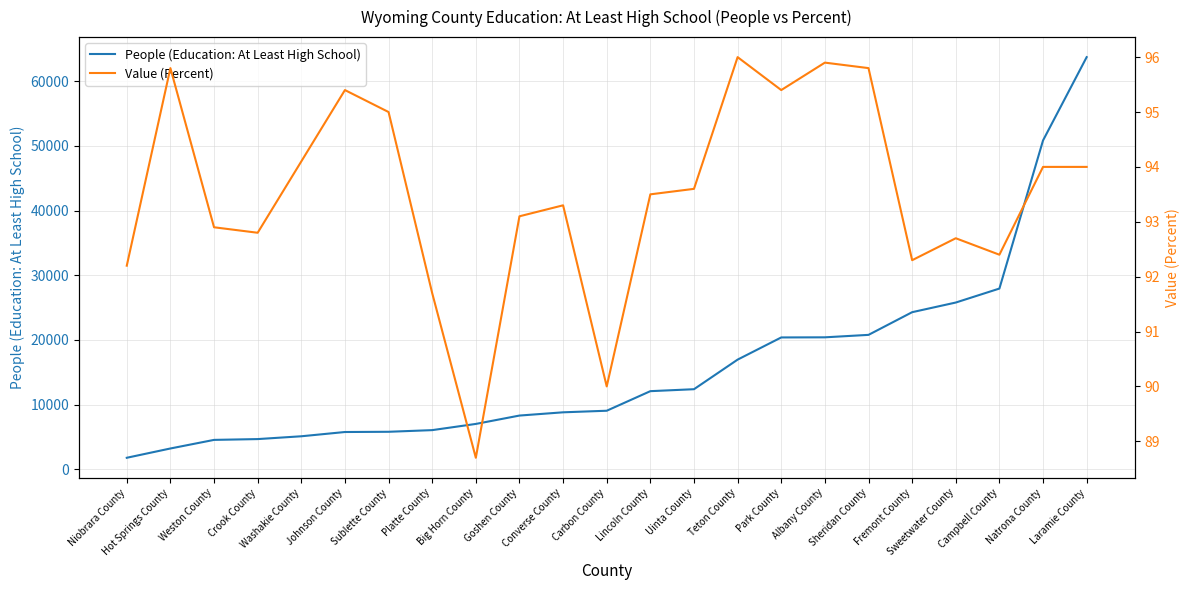

At how many categories does at least one series exceed 58054?

1